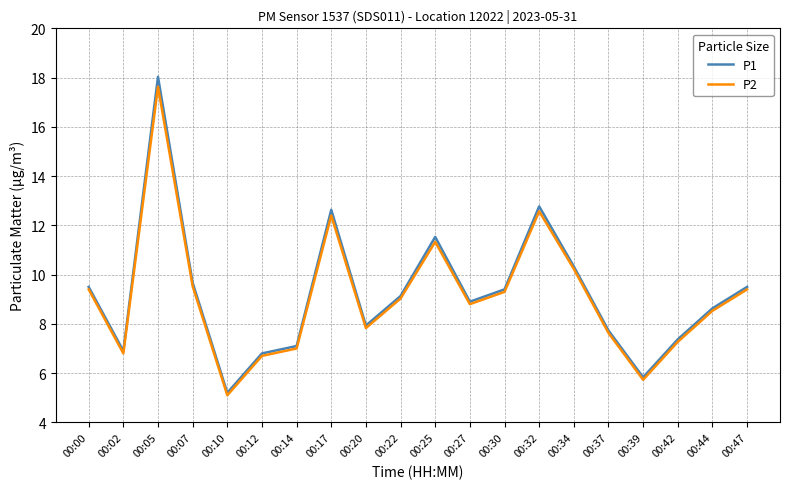

Is the value of P2 at 00:17 greater than the value of P1 at 00:12?

Yes